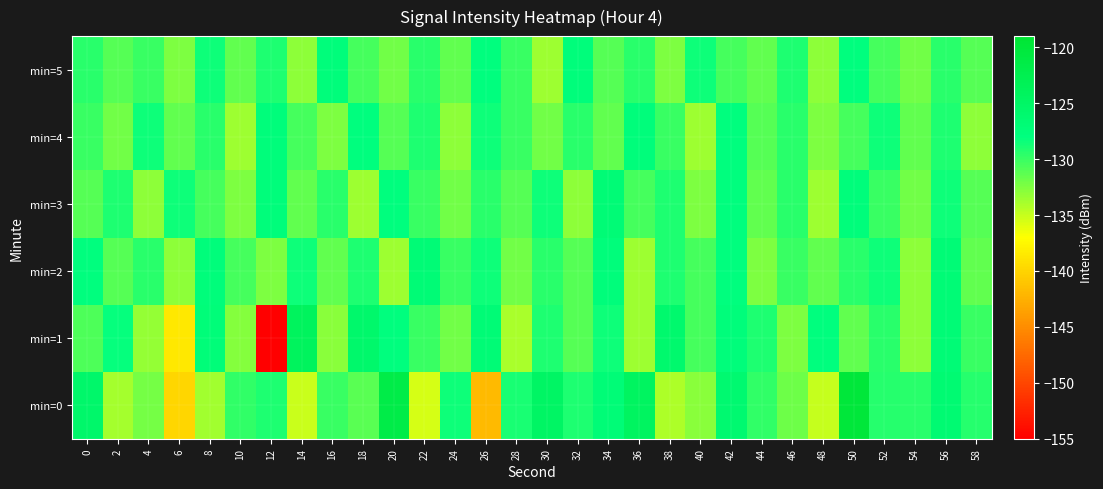

Rank the series at 22 from lowest to highest value.

min=0, min=1, min=3, min=5, min=4, min=2